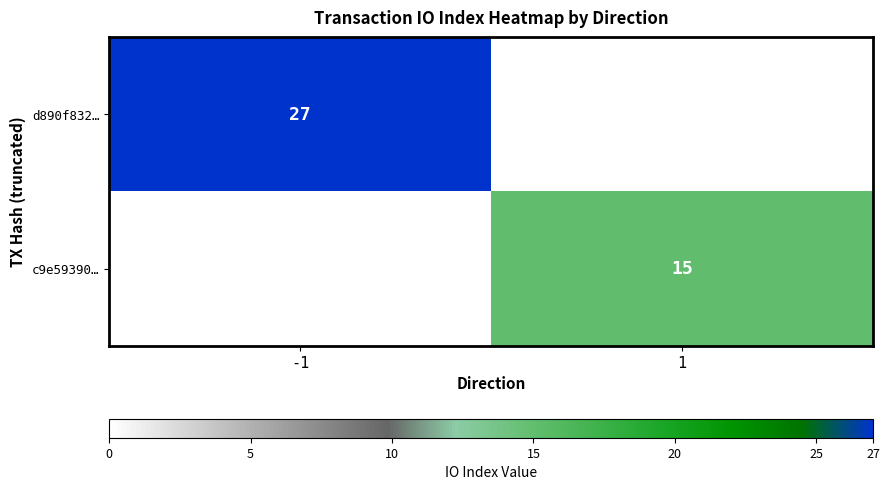

Is the value of c9e59390… at 1 greater than the value of d890f832… at -1?

No